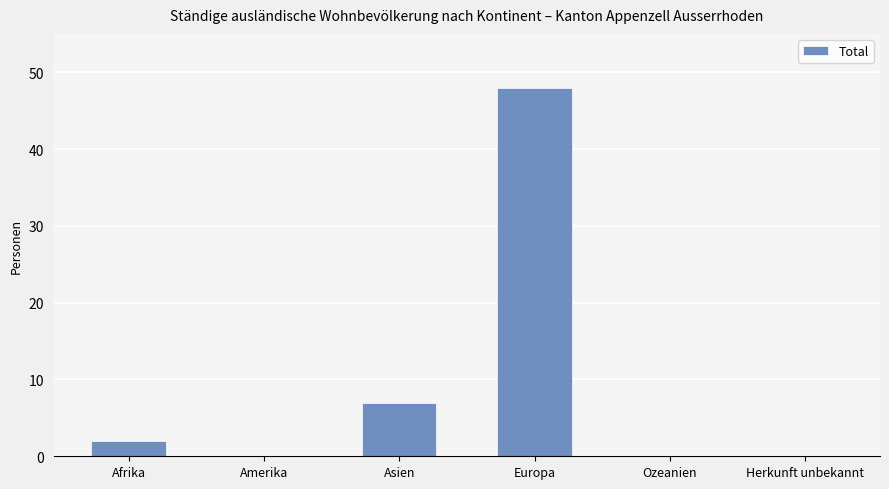

Is it true that the value at Asien is 7?

True